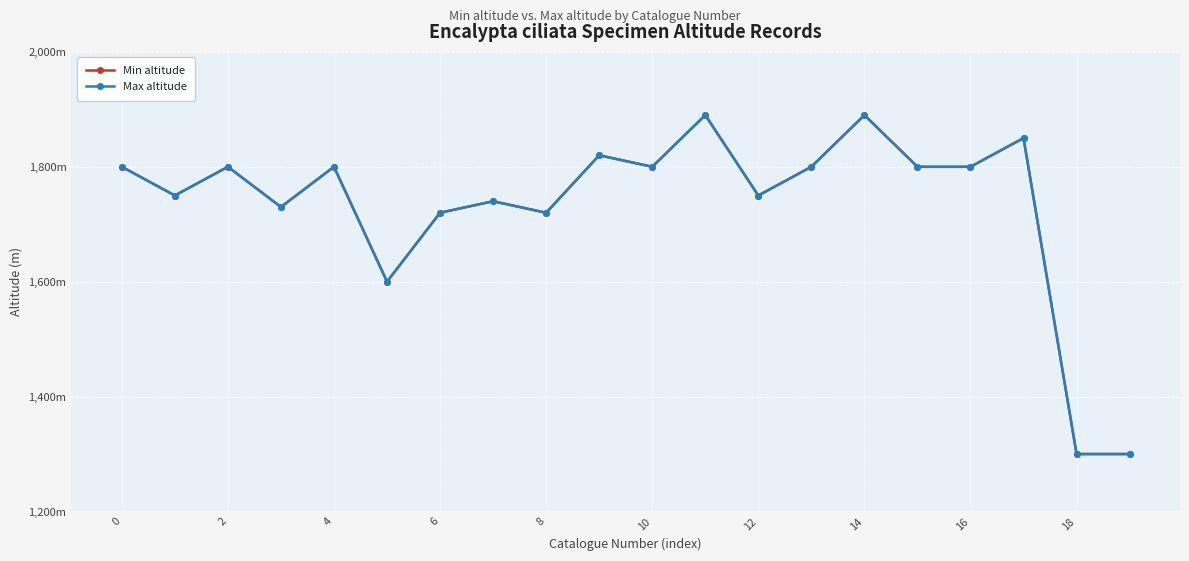

What is the lowest value of the Max altitude series?

1300